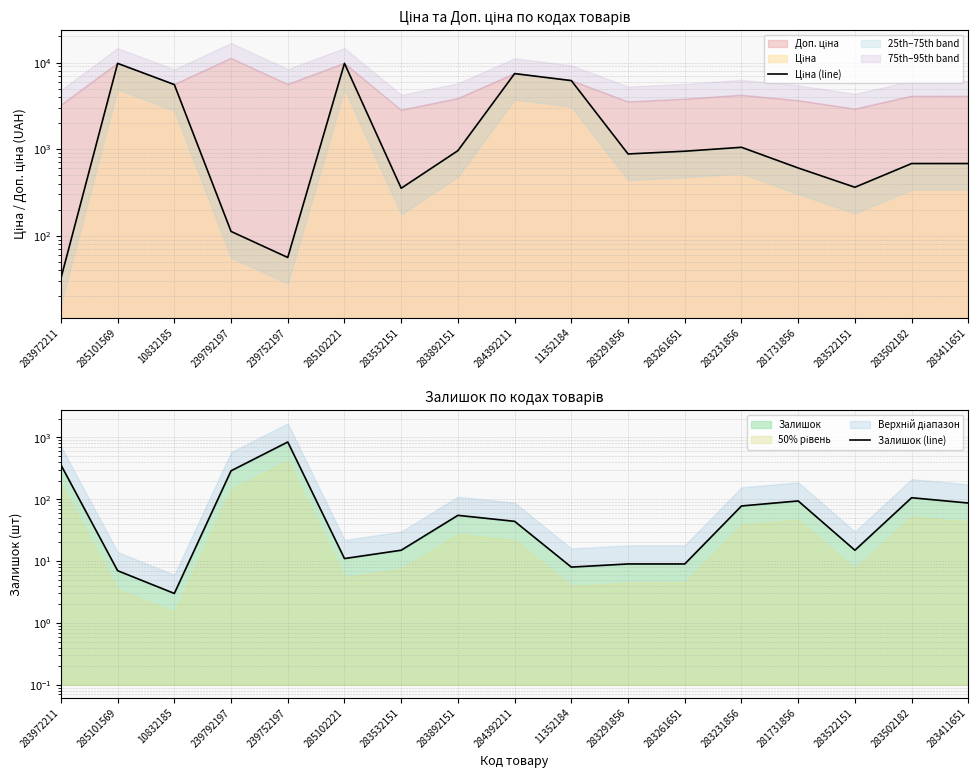

At which label does Залишок (line) reach its peak?

239752197